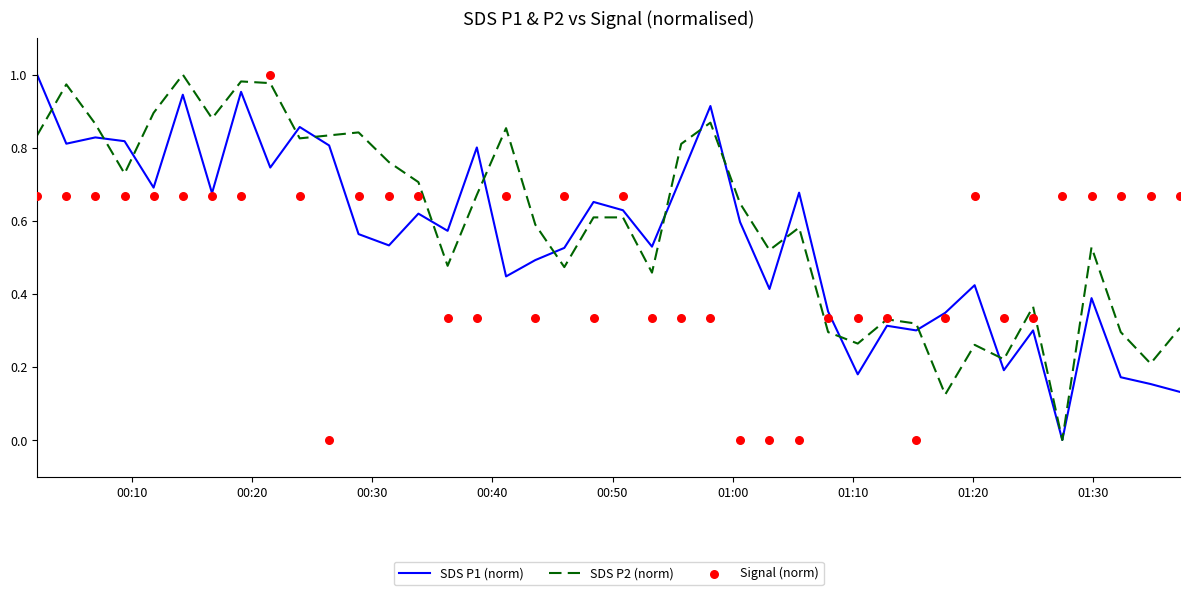

Which series has the largest Y range (max minus min)?

SDS P1 (norm)